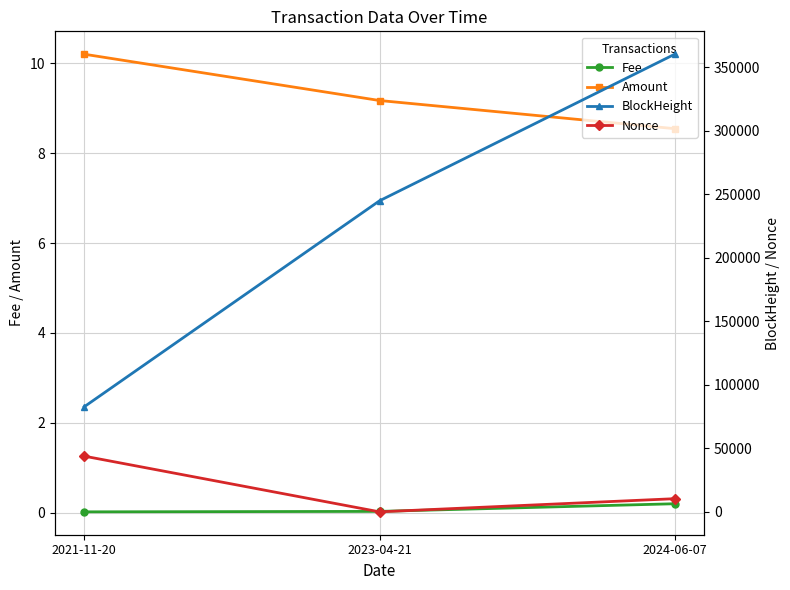

Rank the series at 2024-06-07 from lowest to highest value.

Fee, Amount, Nonce, BlockHeight